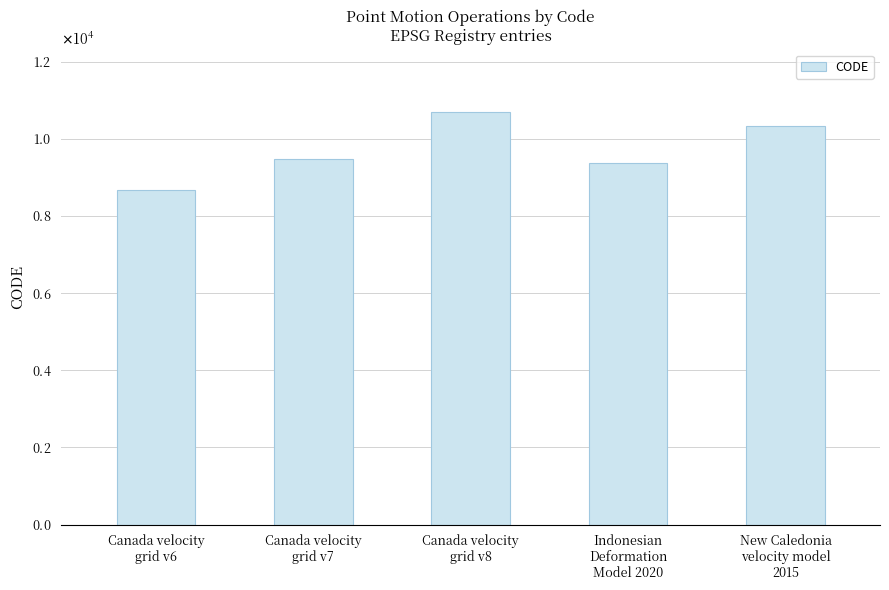

Approximately how many times larger is the value at New Caledonia
velocity model
2015 compared to Indonesian
Deformation
Model 2020?

1.1